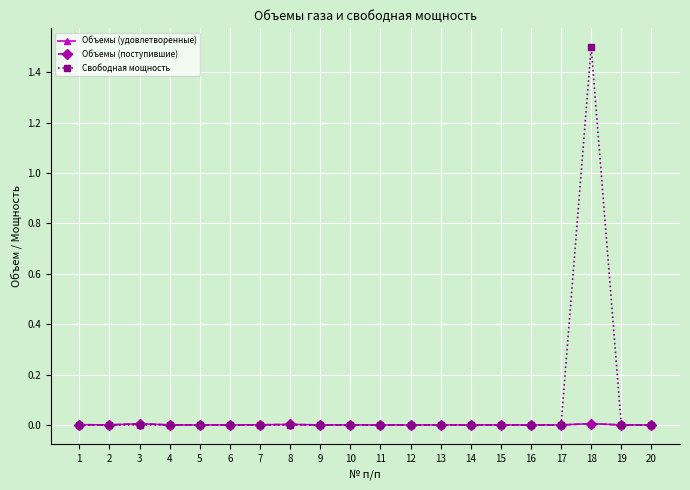

Does the chart have visible grid lines?

Yes